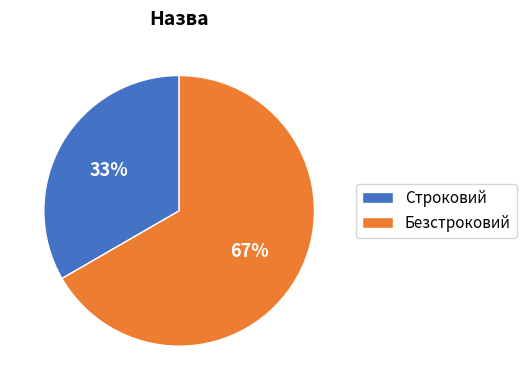

Is it true that Безстроковий is 81% of the pie?

False